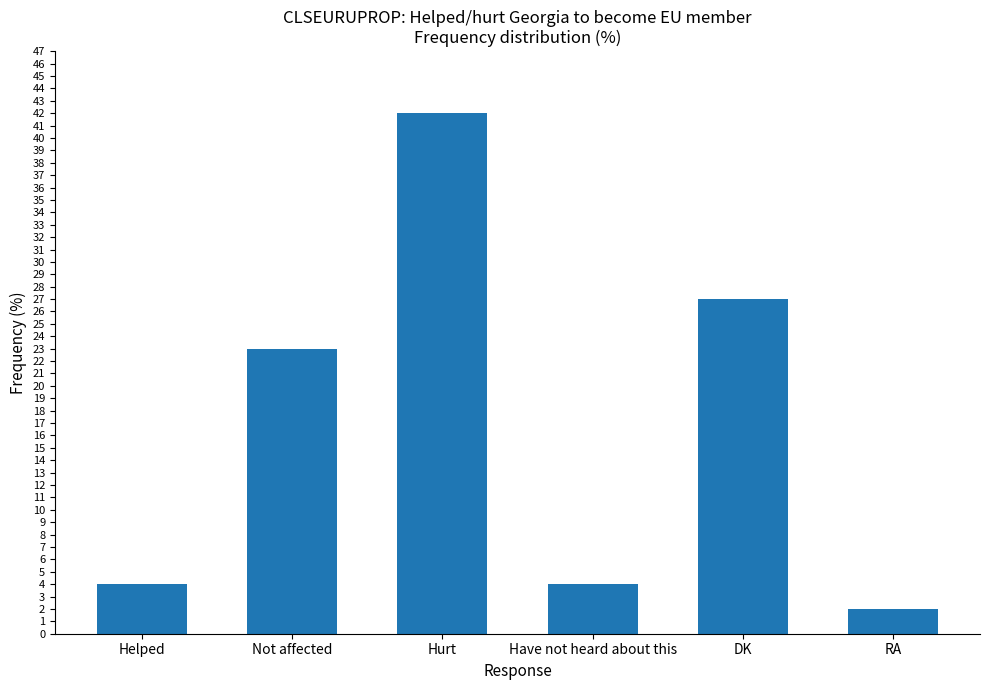

What is the sum of the values at RA and Not affected?

25